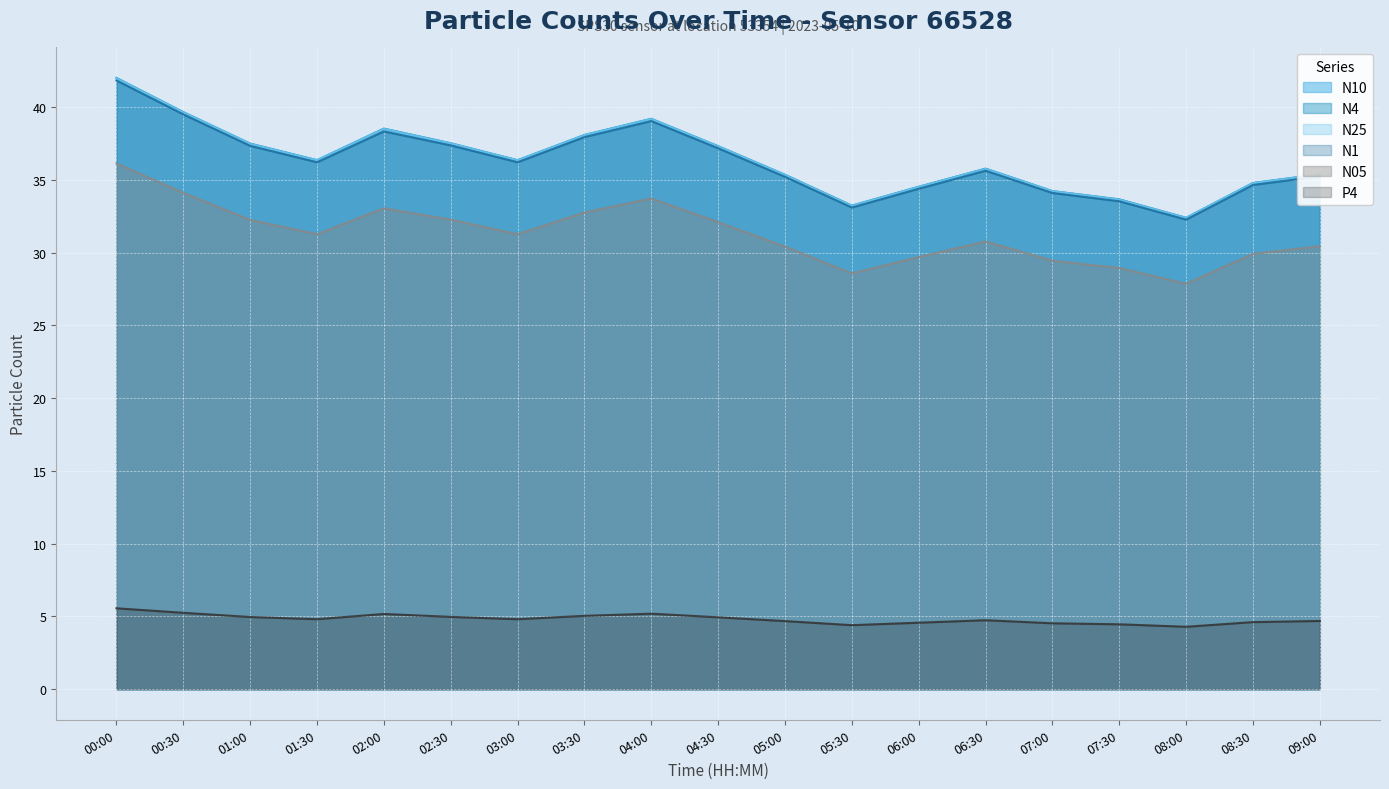

How many distinct data groups are displayed?

6